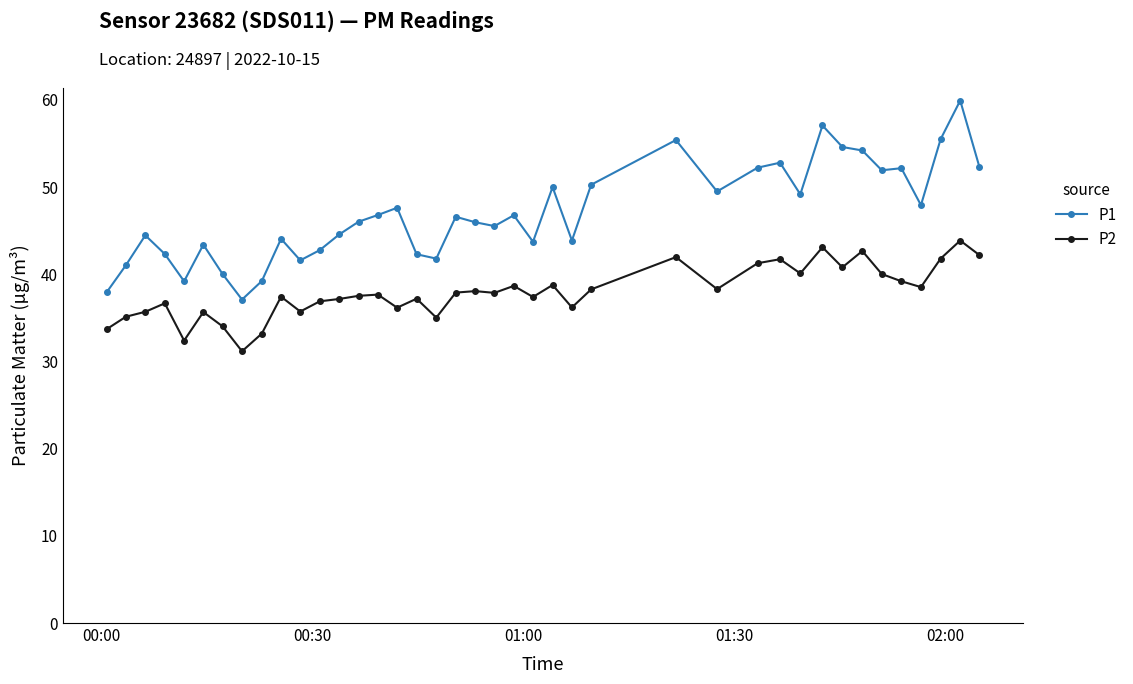

Which series has the largest total across all categories?

P1